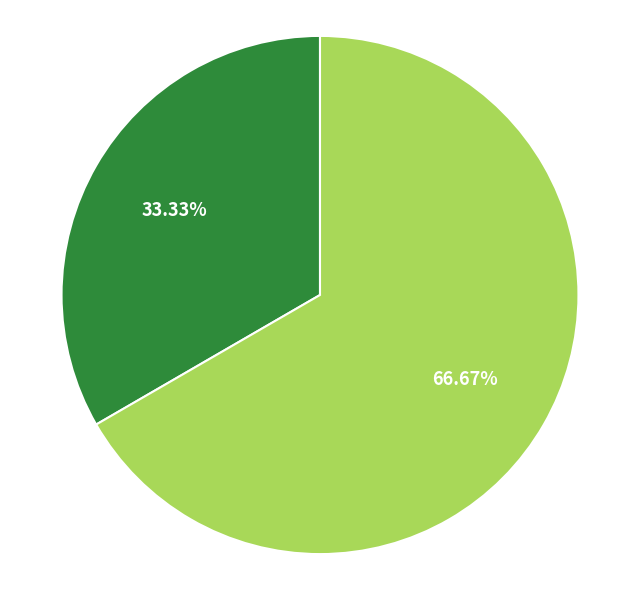

Does any single category account for the majority?

Yes